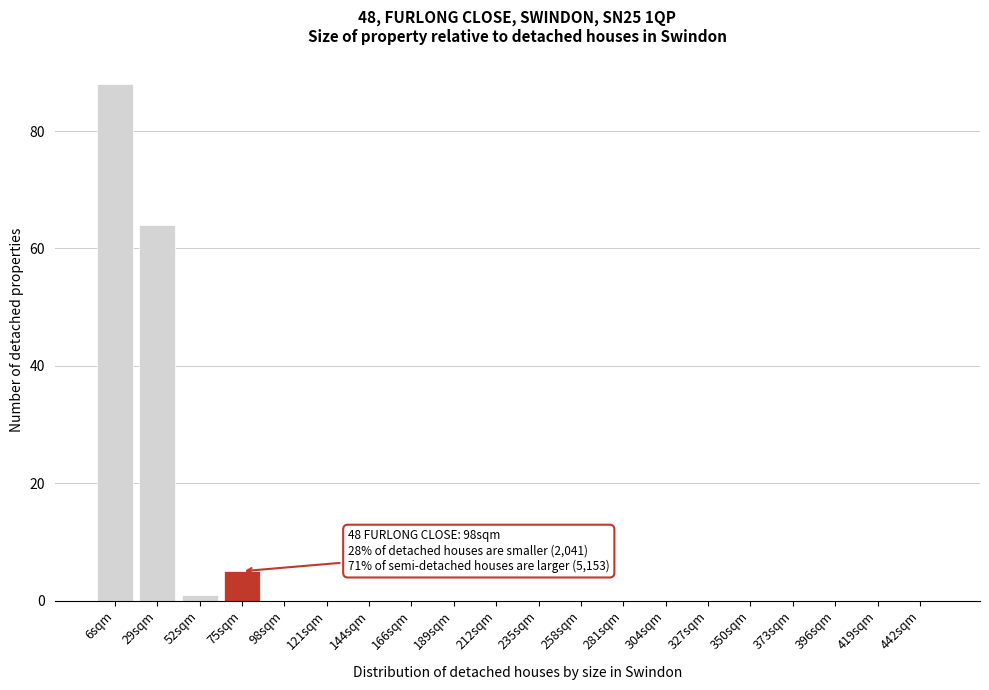

Reading left to right, what are all the values shown in this chart?

6sqm=88	29sqm=64	52sqm=1	75sqm=5	98sqm=0	121sqm=0	144sqm=0	166sqm=0	189sqm=0	212sqm=0	235sqm=0	258sqm=0	281sqm=0	304sqm=0	327sqm=0	350sqm=0	373sqm=0	396sqm=0	419sqm=0	442sqm=0